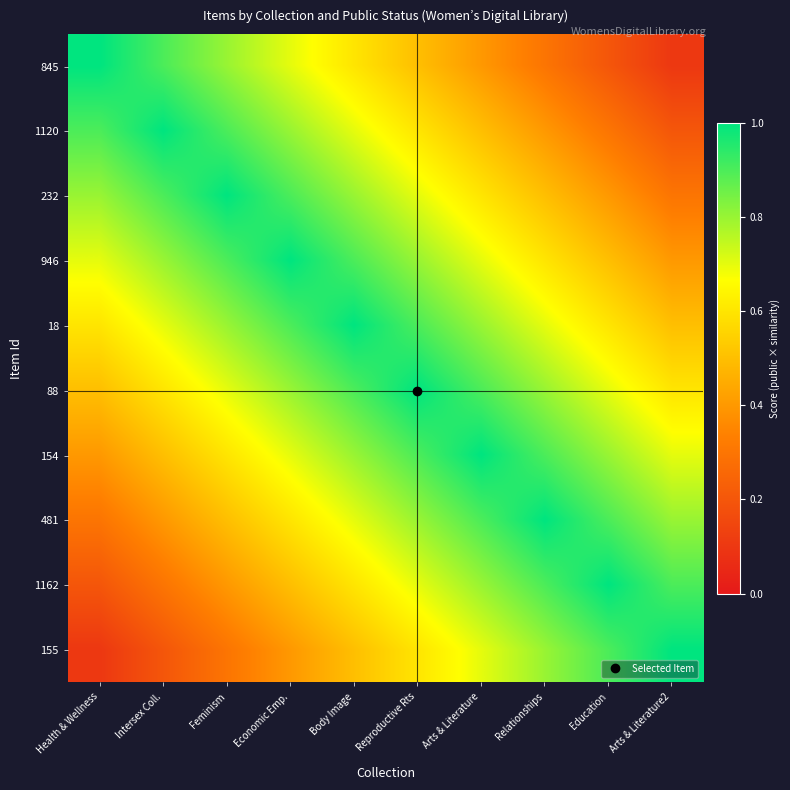

List the series in order of their peak value, highest first.

845, 1120, 232, 946, 18, 88, 154, 481, 1162, 155